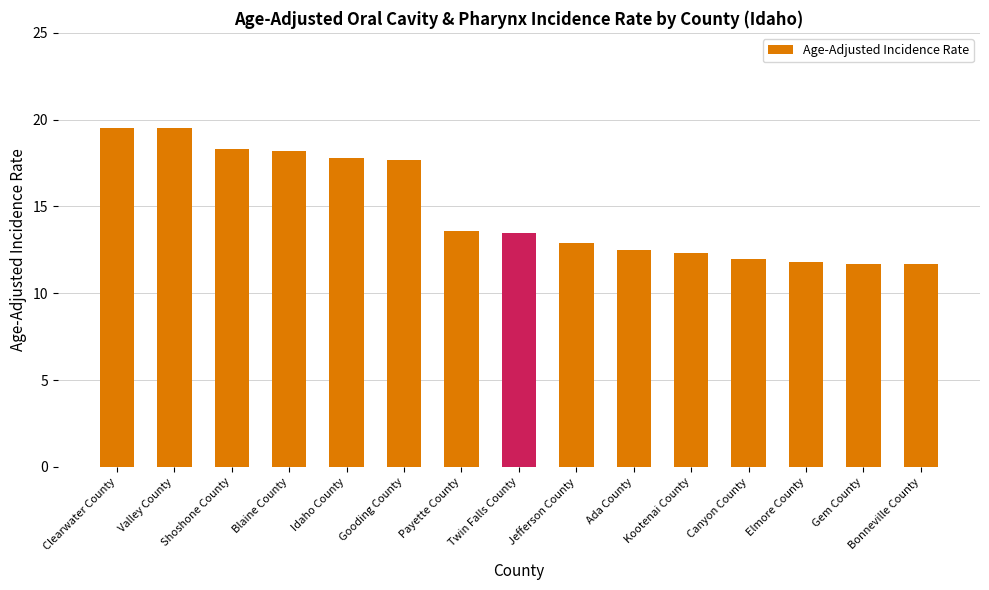

Read the value at Ada County.

12.5